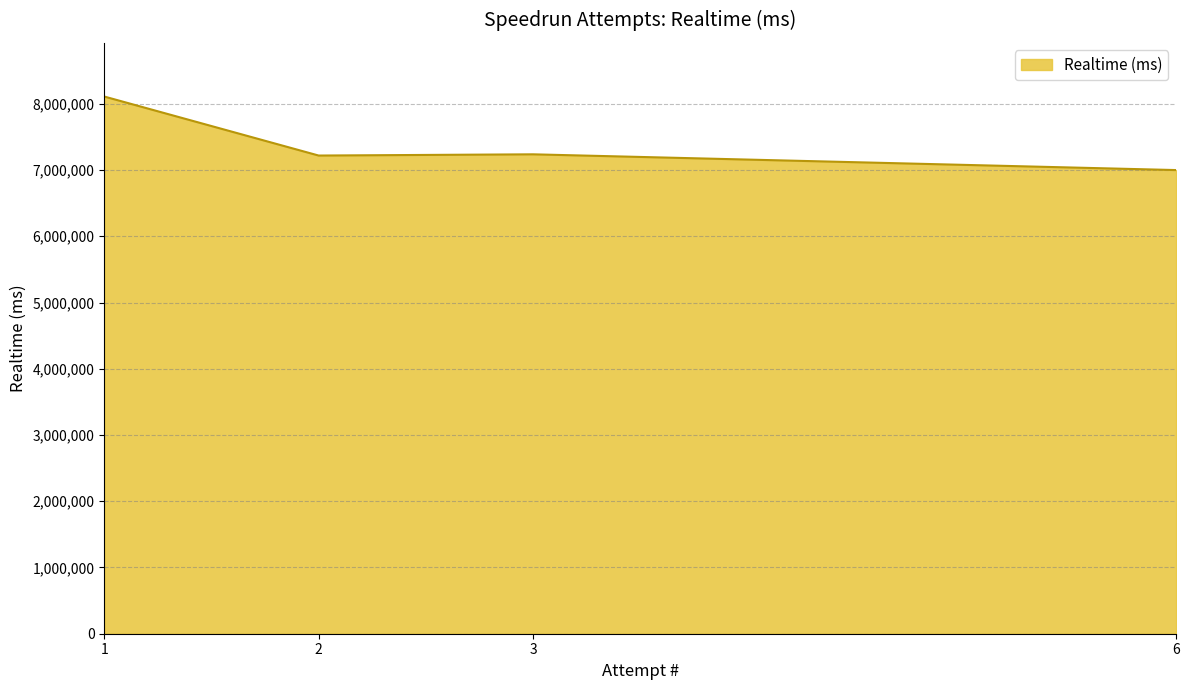

What is the approximate value at 6, to the nearest 100?

6999500